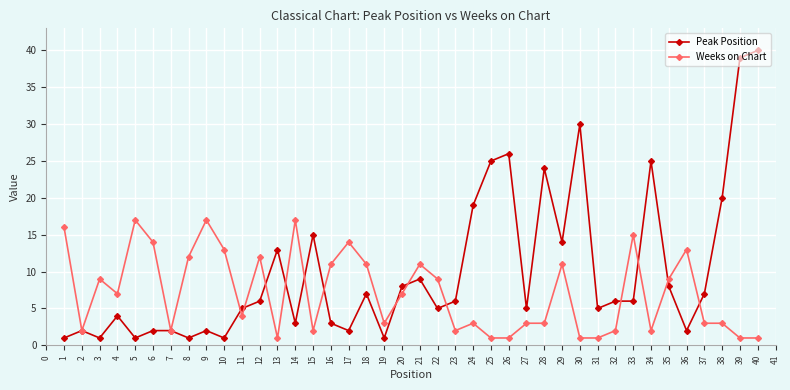

What is the total value across all series at 20?

15